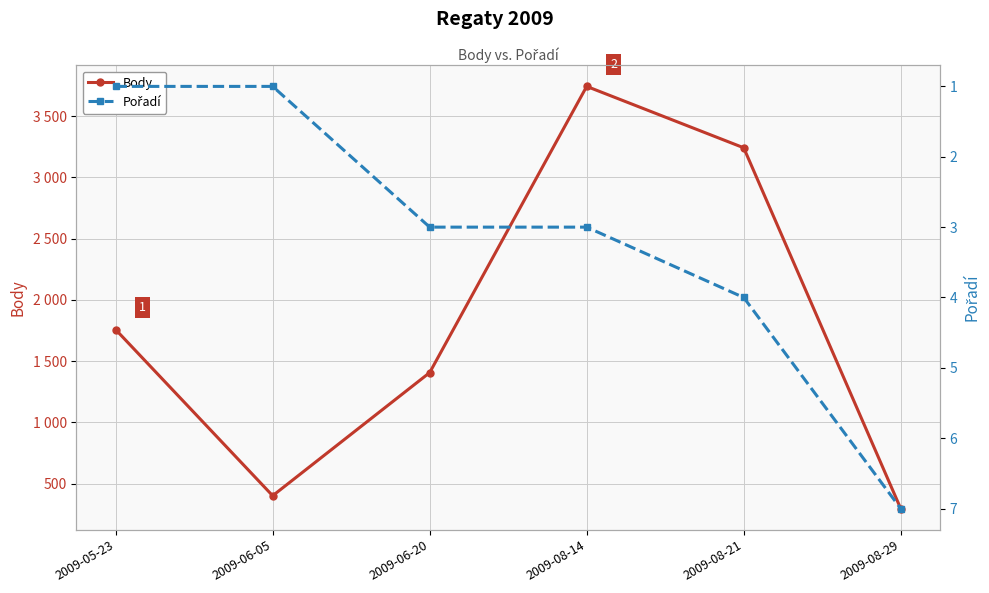

What are all the series names shown in the legend?

Body, Pořadí